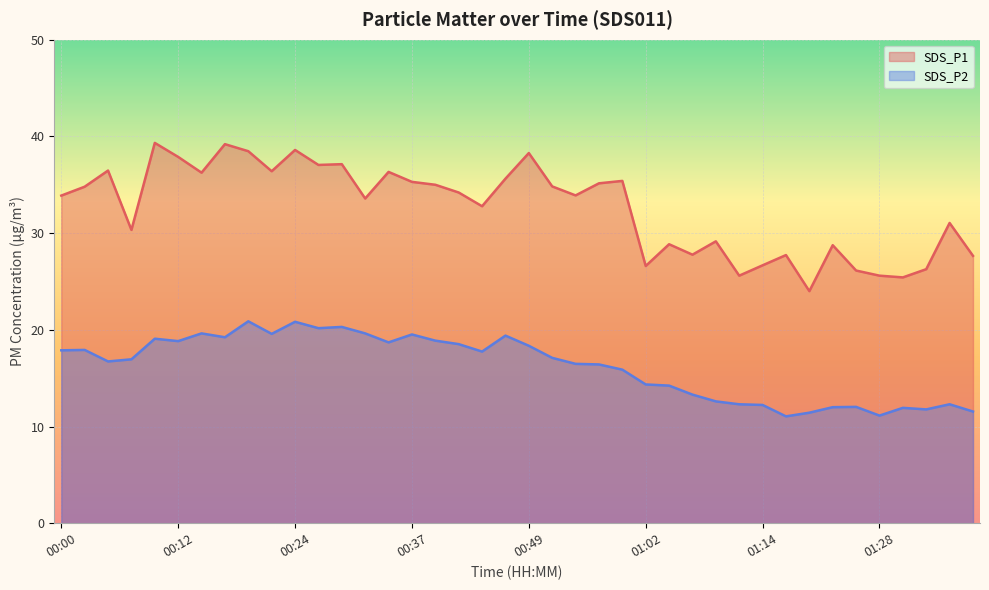

Which category has the highest value across all series?

00:10